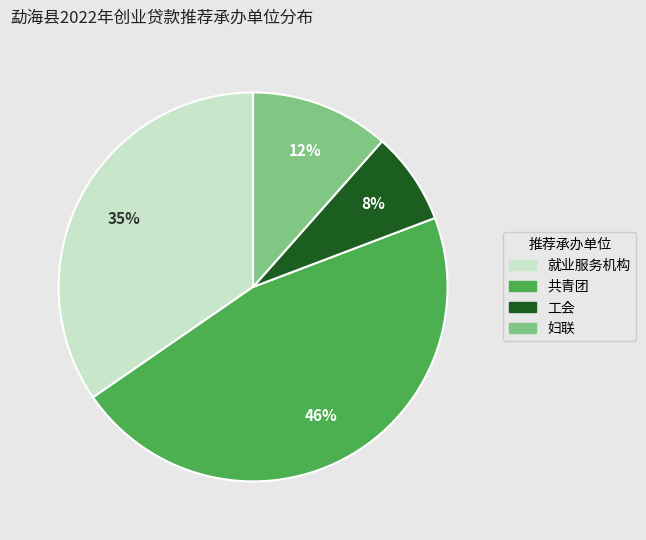

To the nearest percent, what is the average slice percentage?

25%